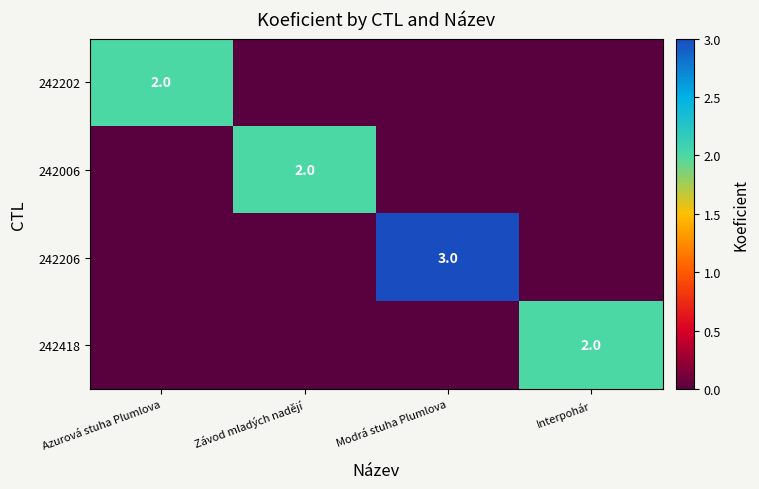

The 242202 series shows 2 at Azurová stuha Plumlova. True or false?

True